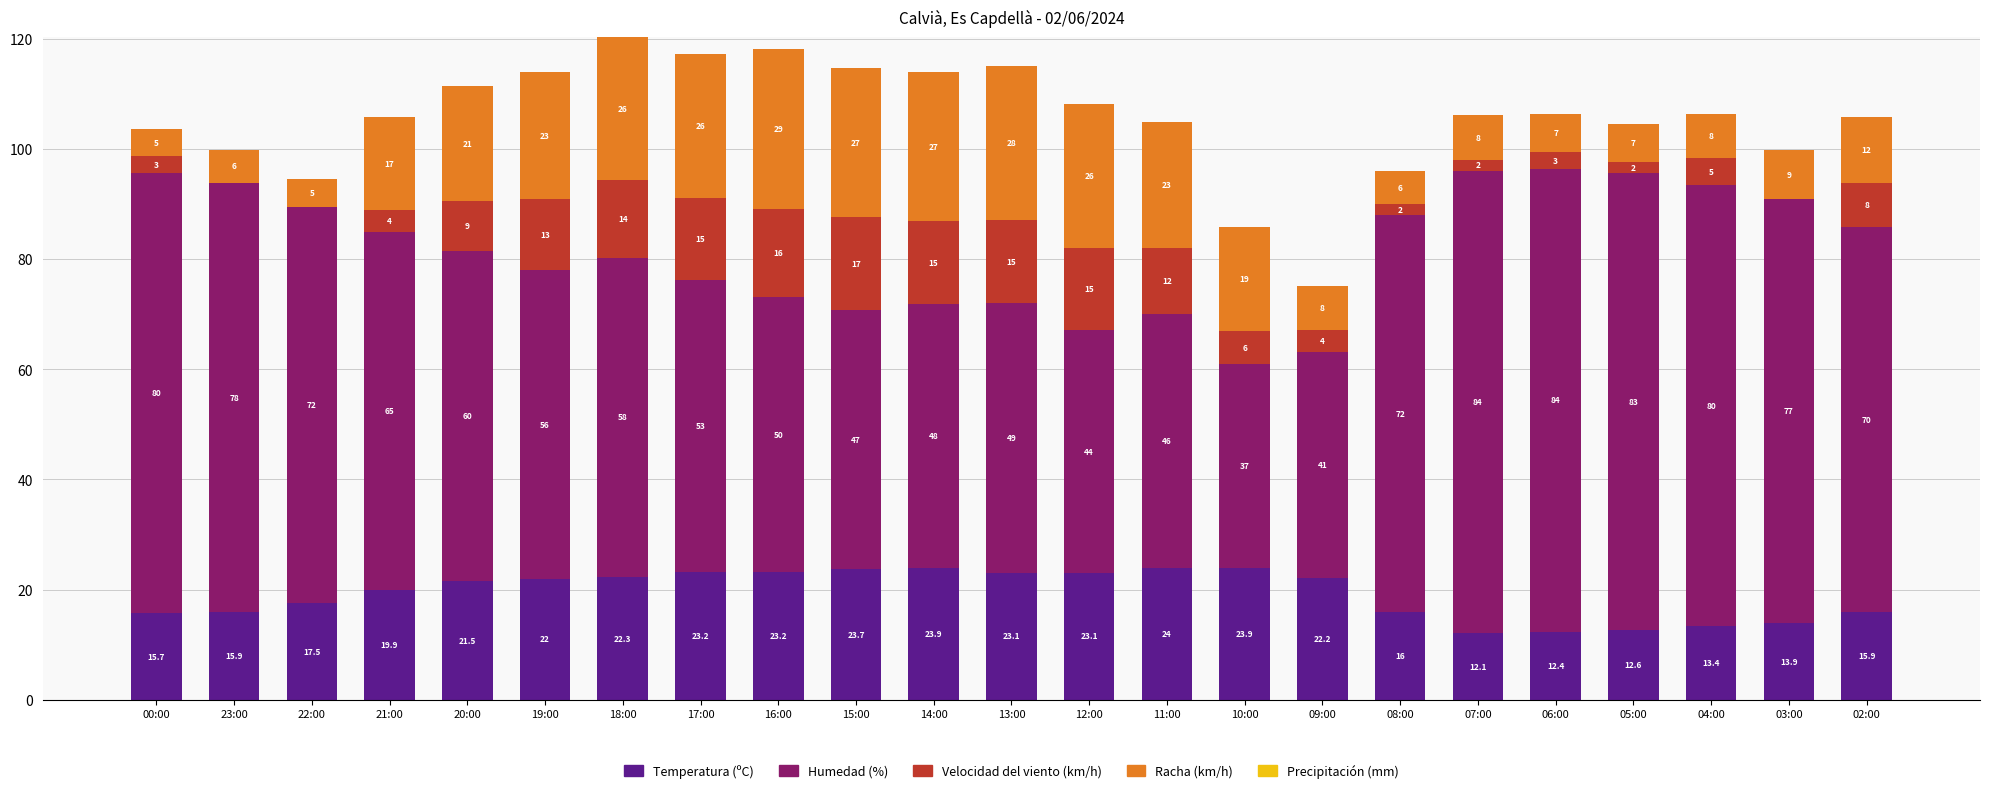

What is the average value of the Temperatura (ºC) series?

19.2